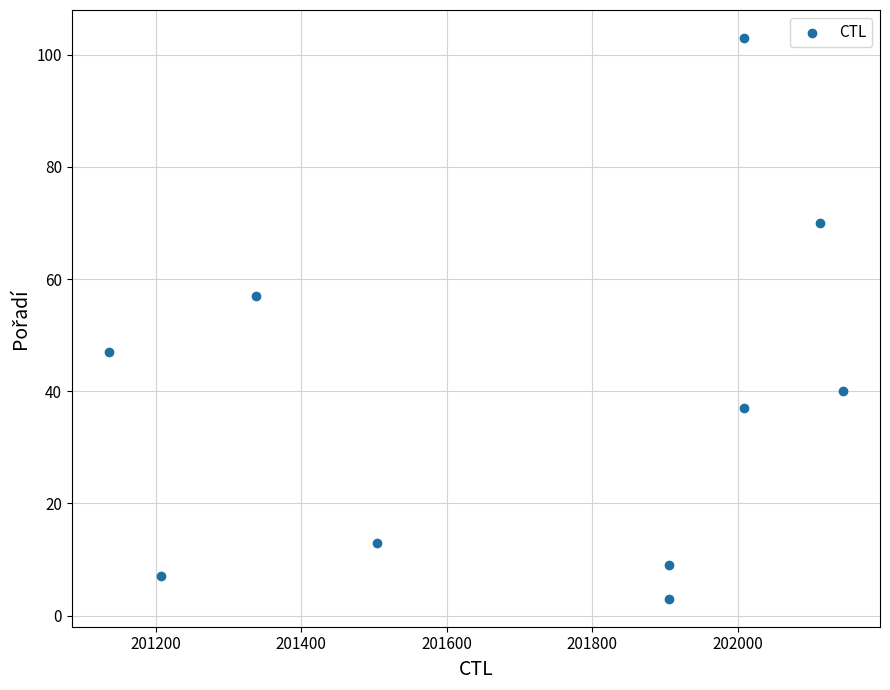

What Y value in the scatter plot is closest to 53?

57